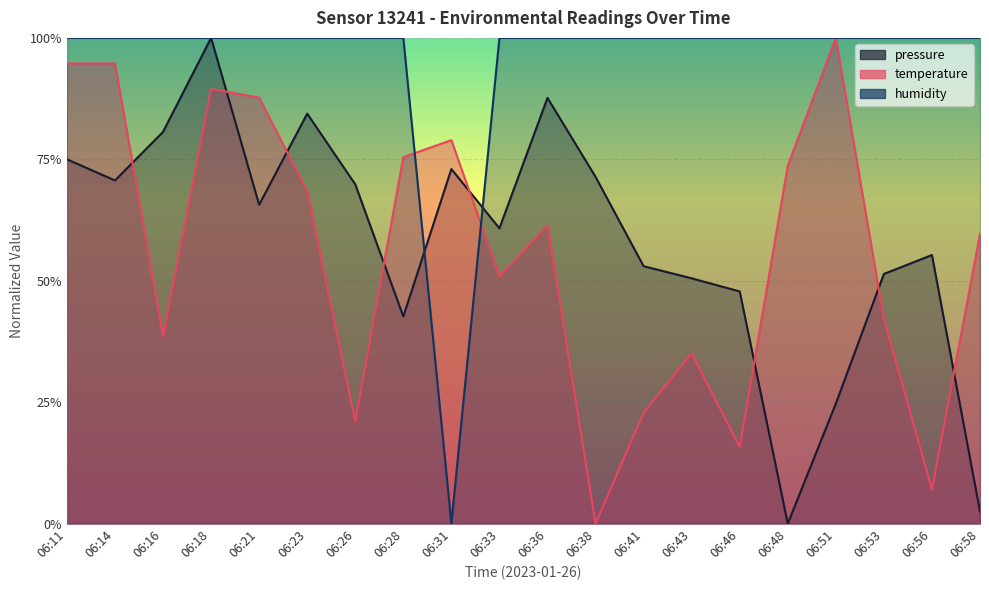

Rank the categories by temperature value from lowest to highest.

06:38, 06:56, 06:46, 06:26, 06:41, 06:43, 06:16, 06:53, 06:33, 06:58, 06:36, 06:23, 06:48, 06:28, 06:31, 06:21, 06:18, 06:11, 06:14, 06:51